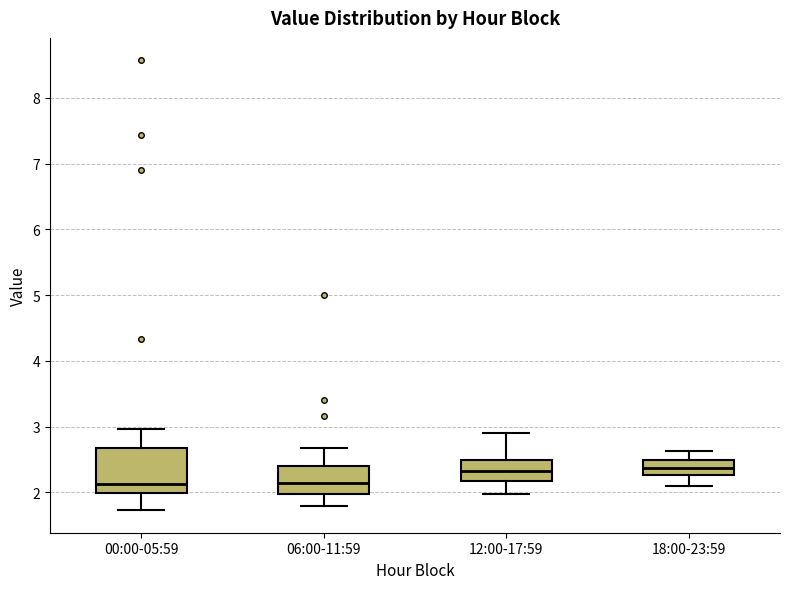

Which box is the tallest, from its lower edge to its upper edge?

00:00-05:59